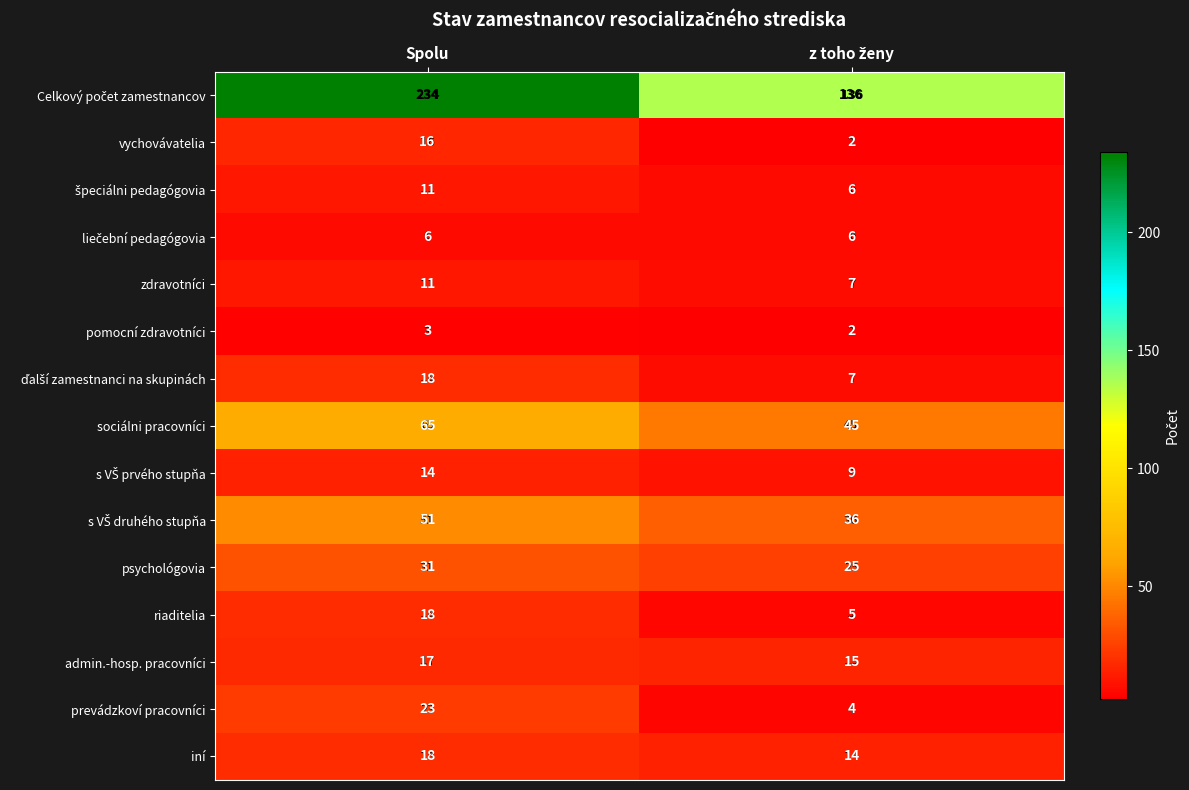

Which label corresponds to the largest value in the chart?

Spolu